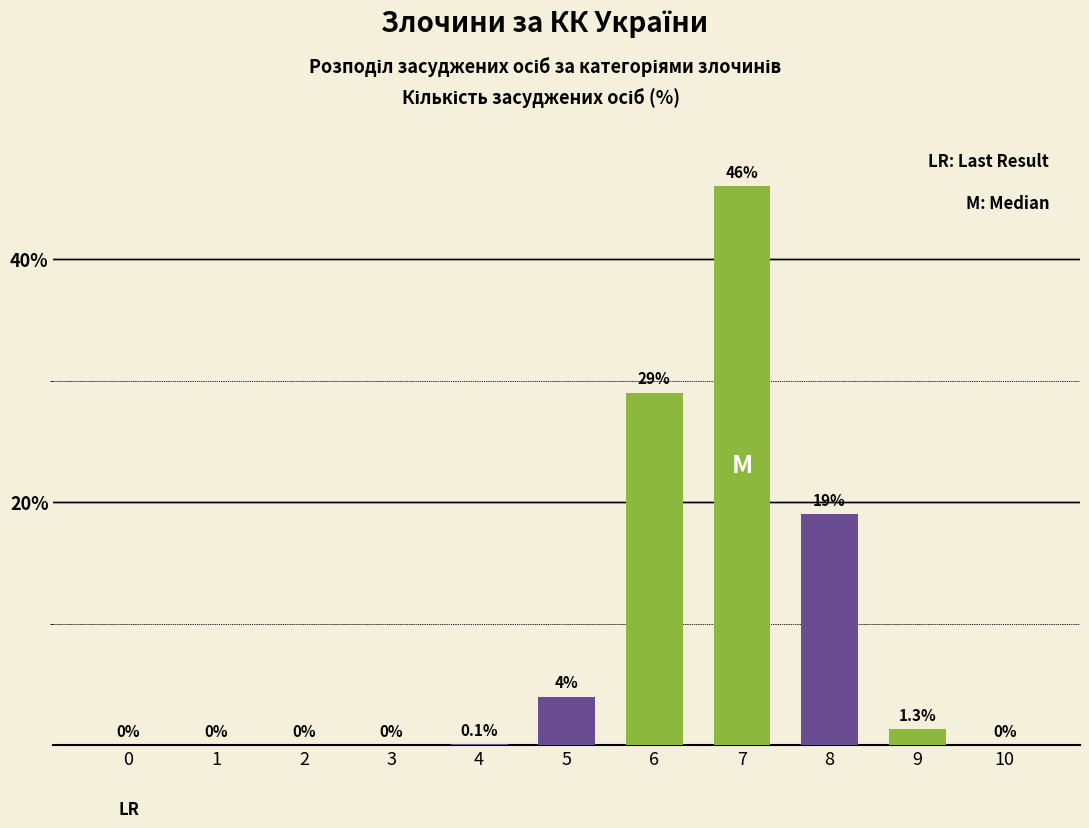

Reading left to right, list all the values displayed in this chart.

0=0.0	1=0.0	2=0.0	3=0.0	4=0.1	5=4.0	6=29.0	7=46.0	8=19.0	9=1.3	10=0.0